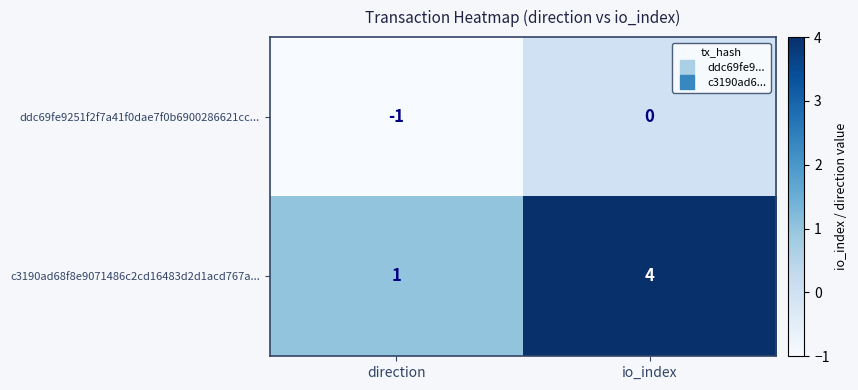

What is the sum of the c3190ad68f8e9071486c2cd16483d2d1acd767a... values at io_index and direction?

5